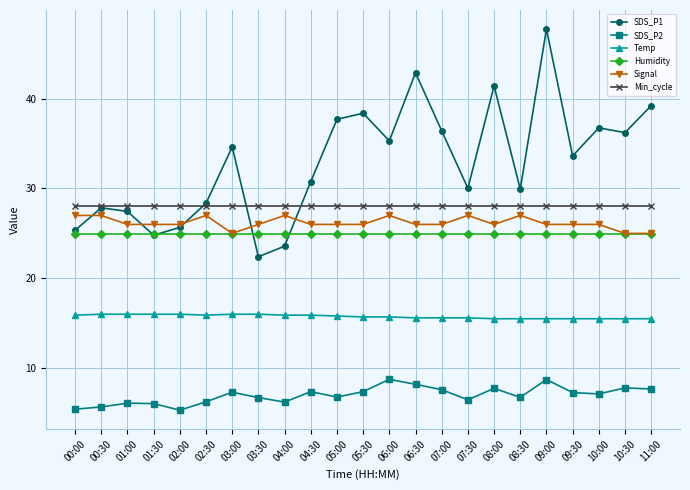

Which series changed the most between 07:00 and 09:30?

SDS_P1